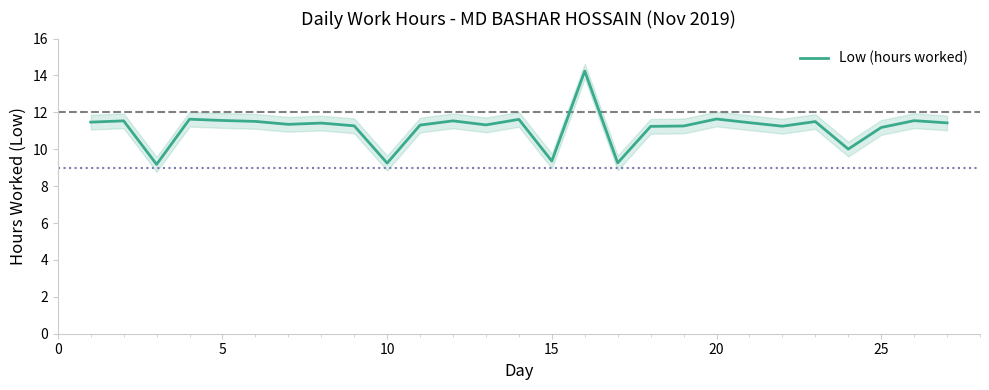

How many lines are shown in the chart?

1